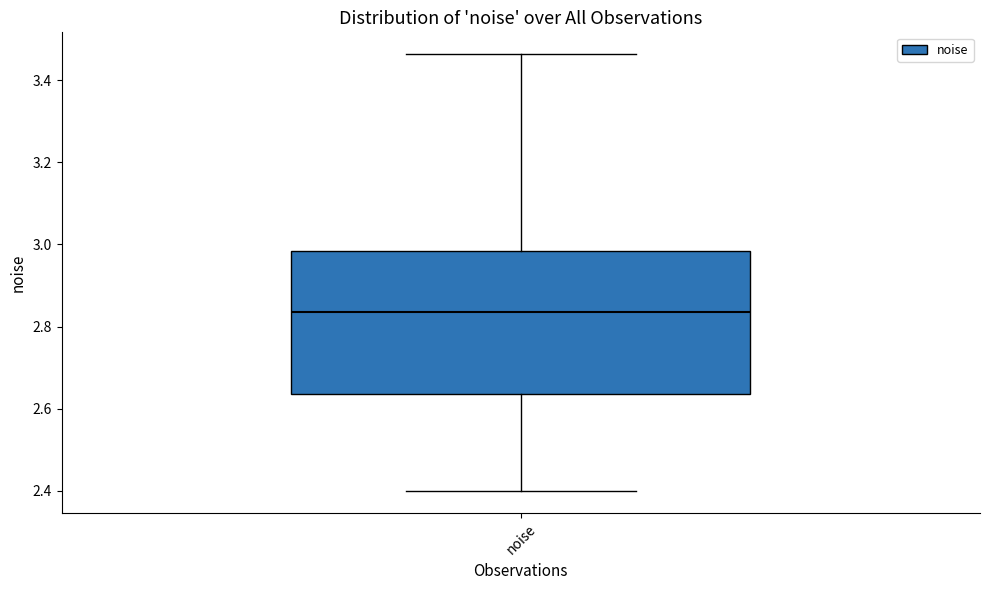

Where is the lower edge of the box for noise on the y-axis? The values are not printed on the chart, so give them approximately, as read against the axis.

2.64